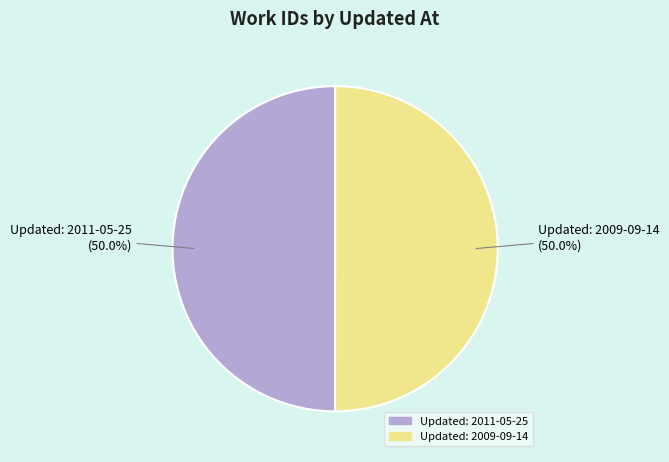

How many segments does this pie chart have?

2